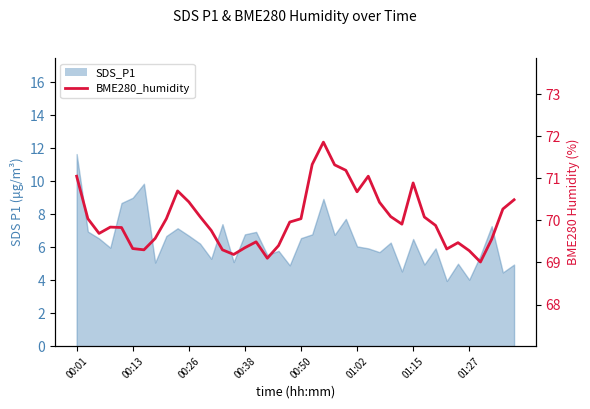

What is the value of the 10th point from the left?

70.7